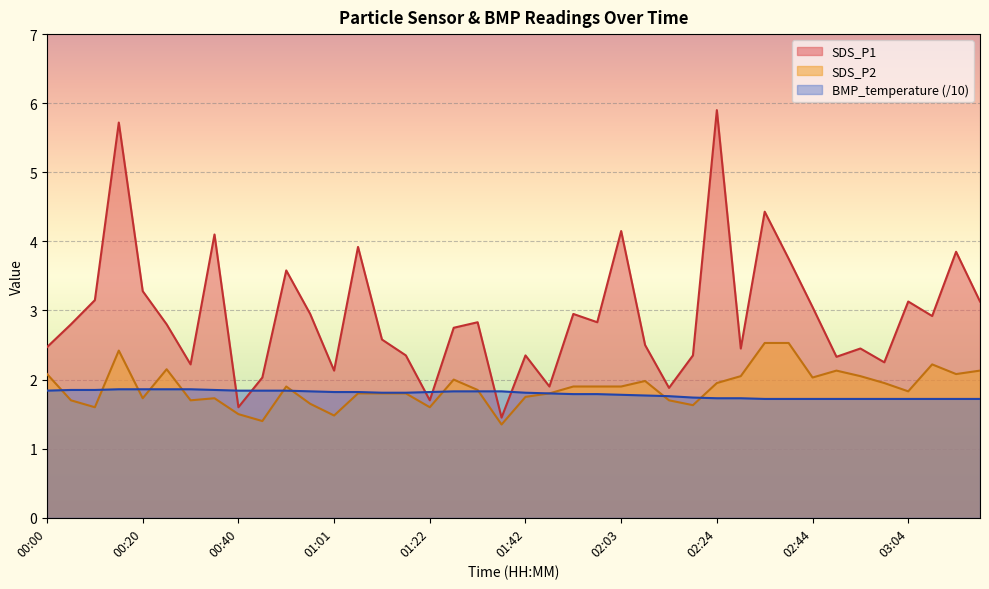

Between 01:37 and 02:59, which series saw the biggest shift?

SDS_P1